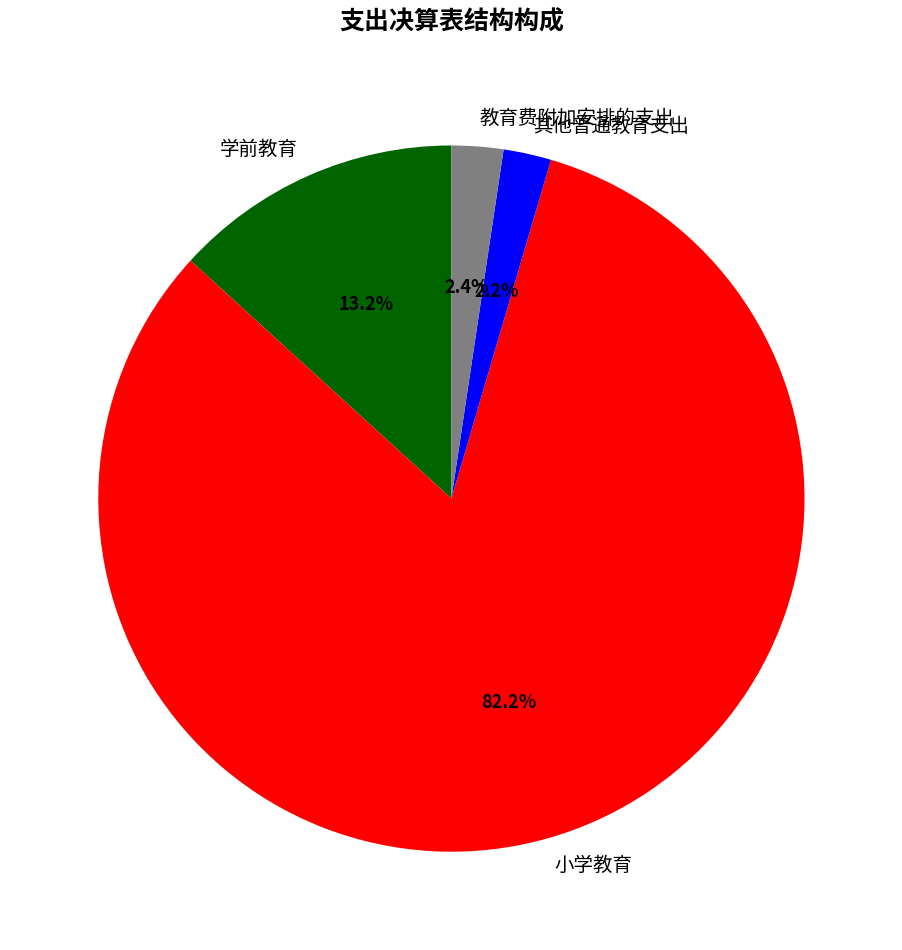

Do 小学教育 and 学前教育 together represent more than half of the pie?

Yes